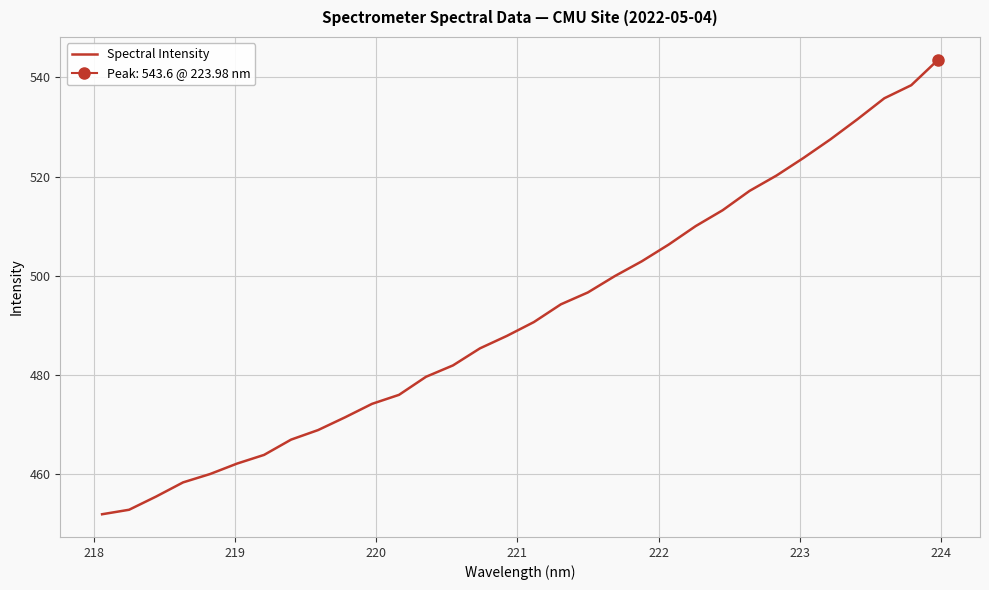

What is the lowest value of the Spectral Intensity series?

452.0